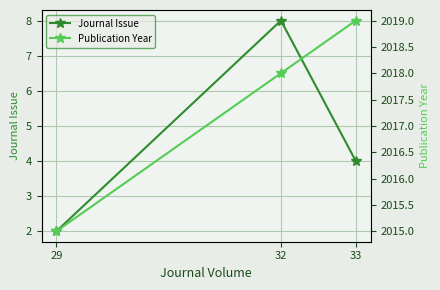

What is the sum of all Journal Issue values?

14